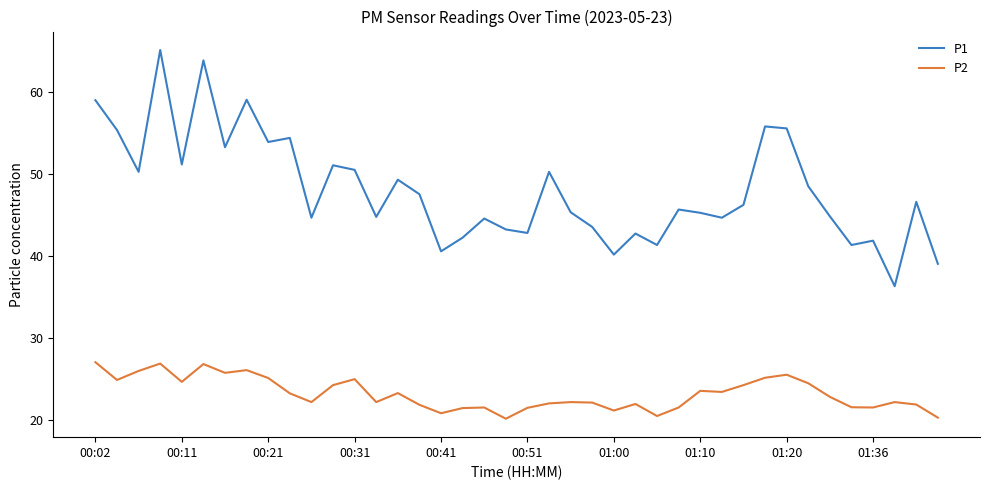

How many interior local valleys does the P1 series have?

13